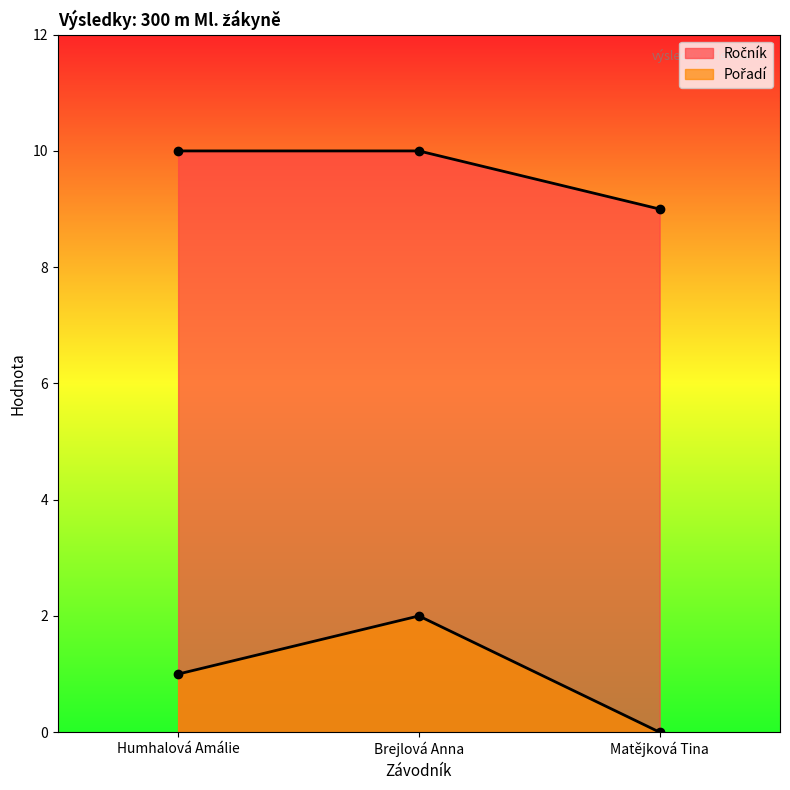

List the series in order of their overall mean, highest first.

Ročník, Pořadí